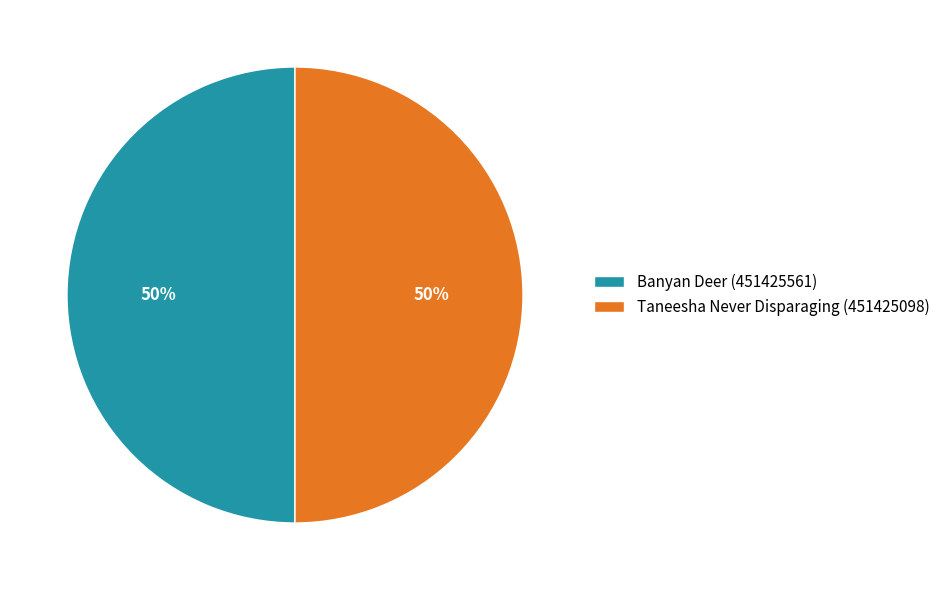

To the nearest percent, what is the average slice percentage?

50%